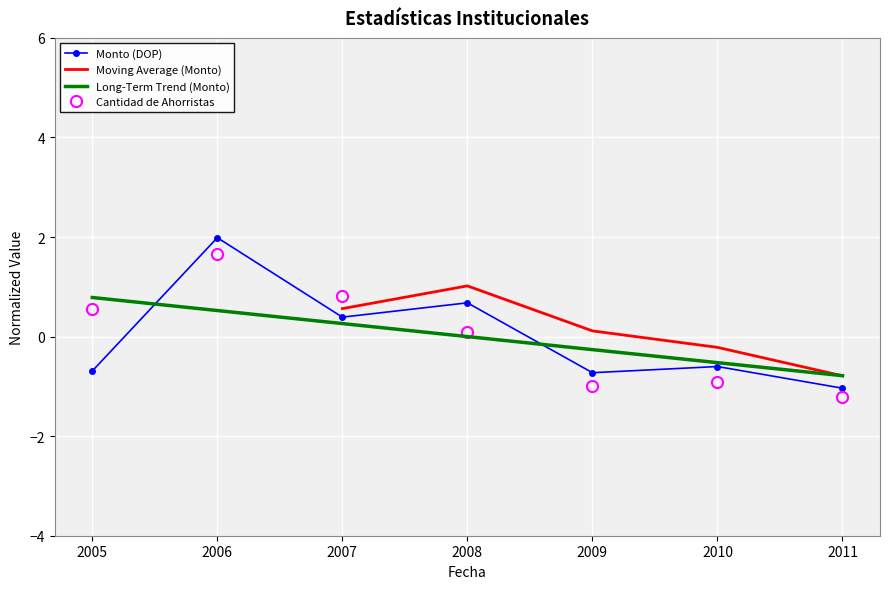

At how many categories does at least one series exceed 1?

1